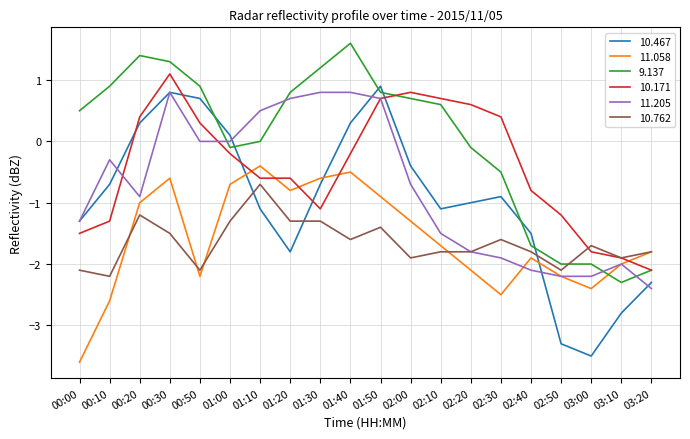

What is the sum of all 11.058 values?

-31.8